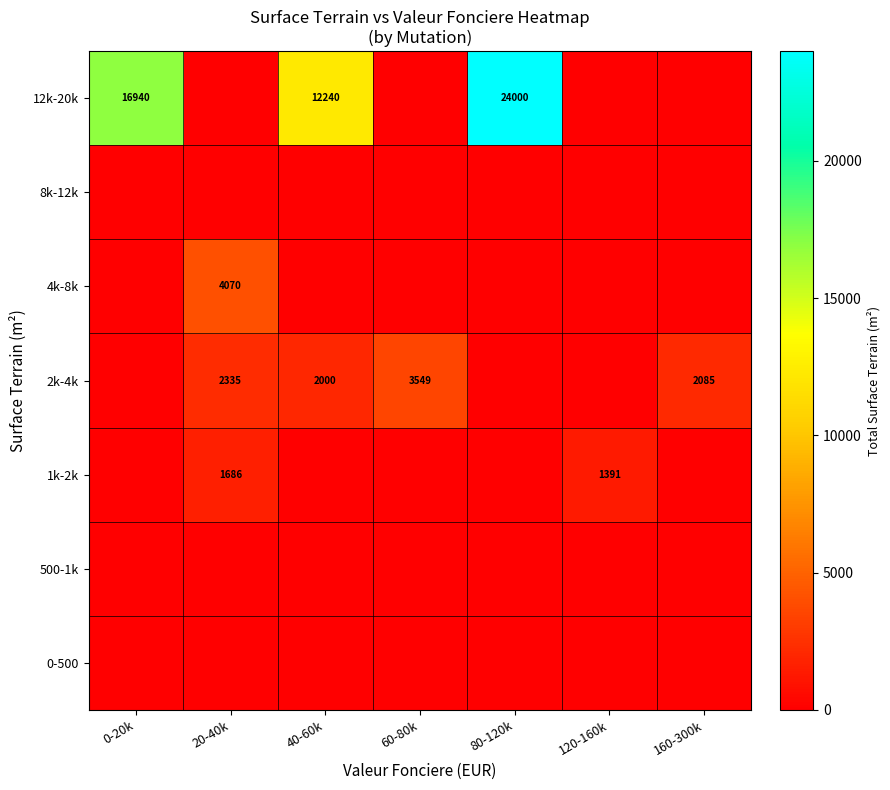

Is it true that 12k-20k equals 27064 at 0-20k?

False